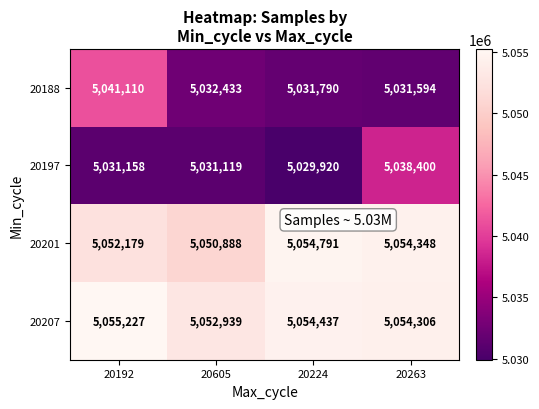

The value of 20197 at 20224 is 5029920. True or false?

True